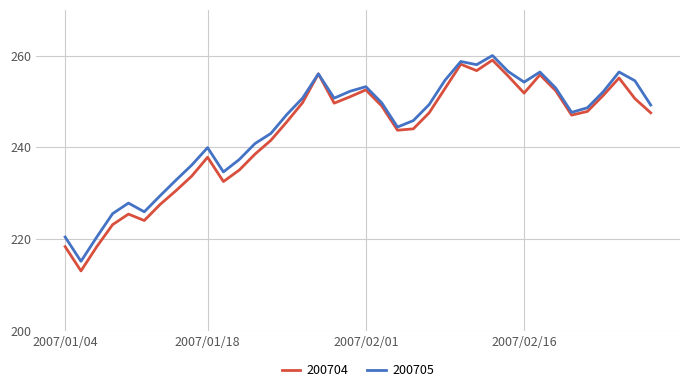

Which series has the largest range (max minus min)?

200704